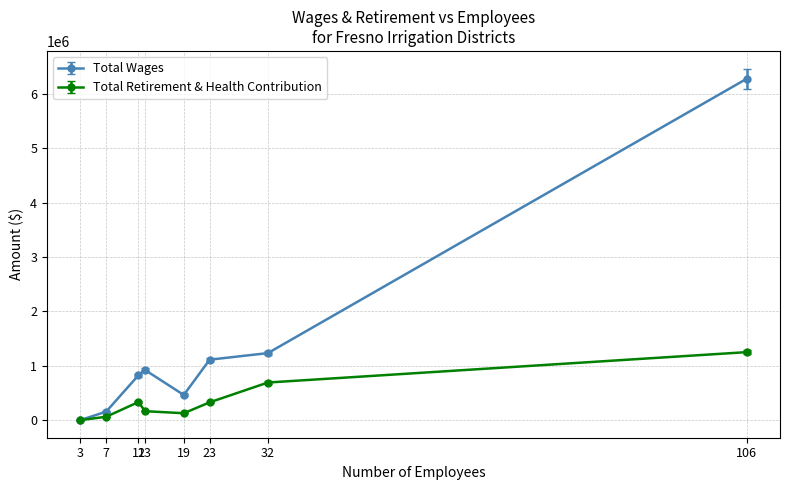

What is the maximum value for Total Wages?

6281537